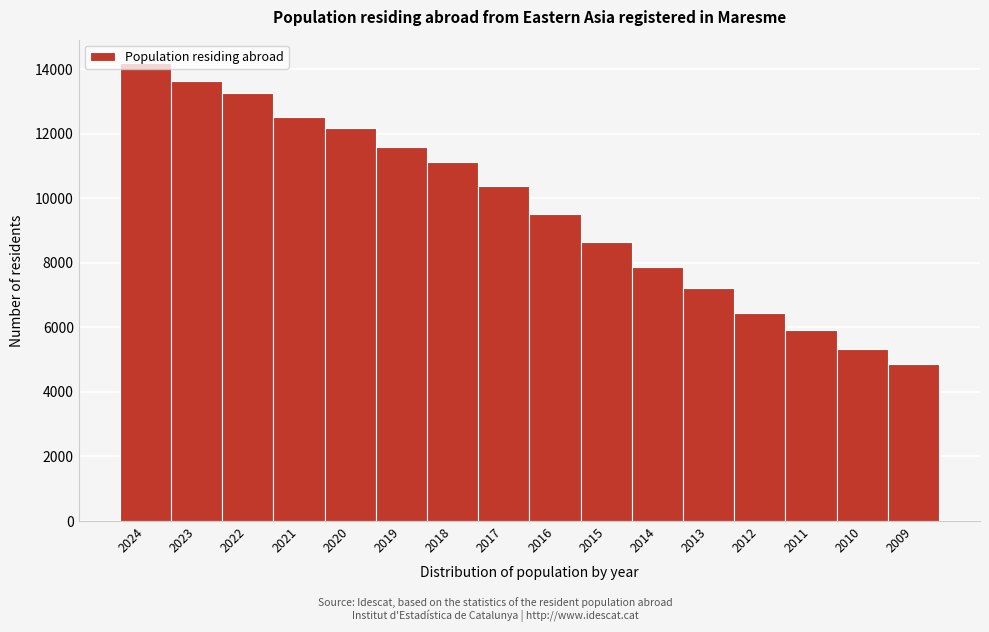

Is it true that the value at 2020 is 21384?

False